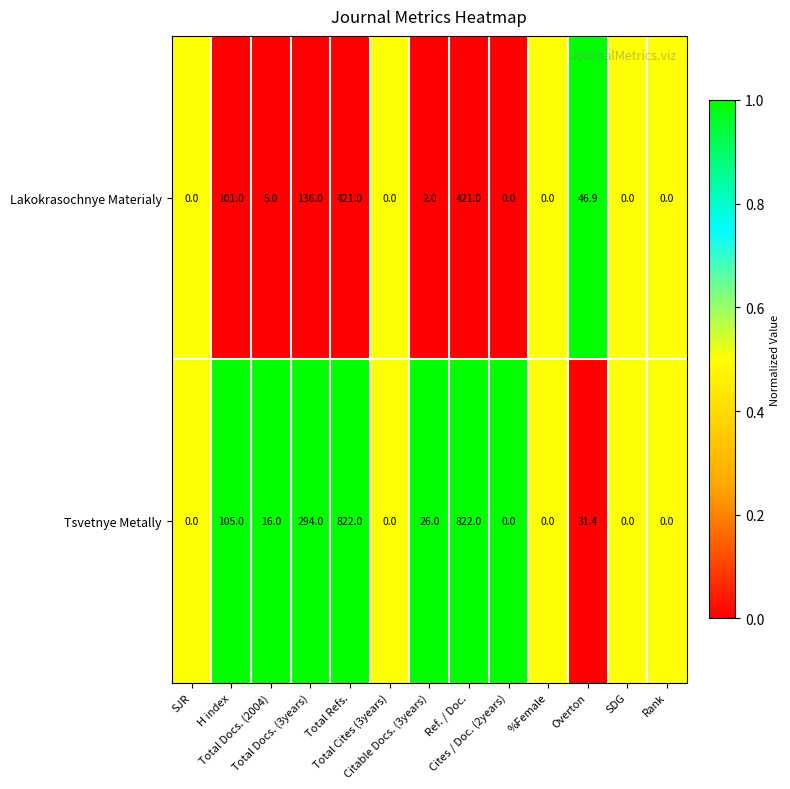

What is the difference between the second highest and second lowest values in the Lakokrasochnye Materialy series?

421.0